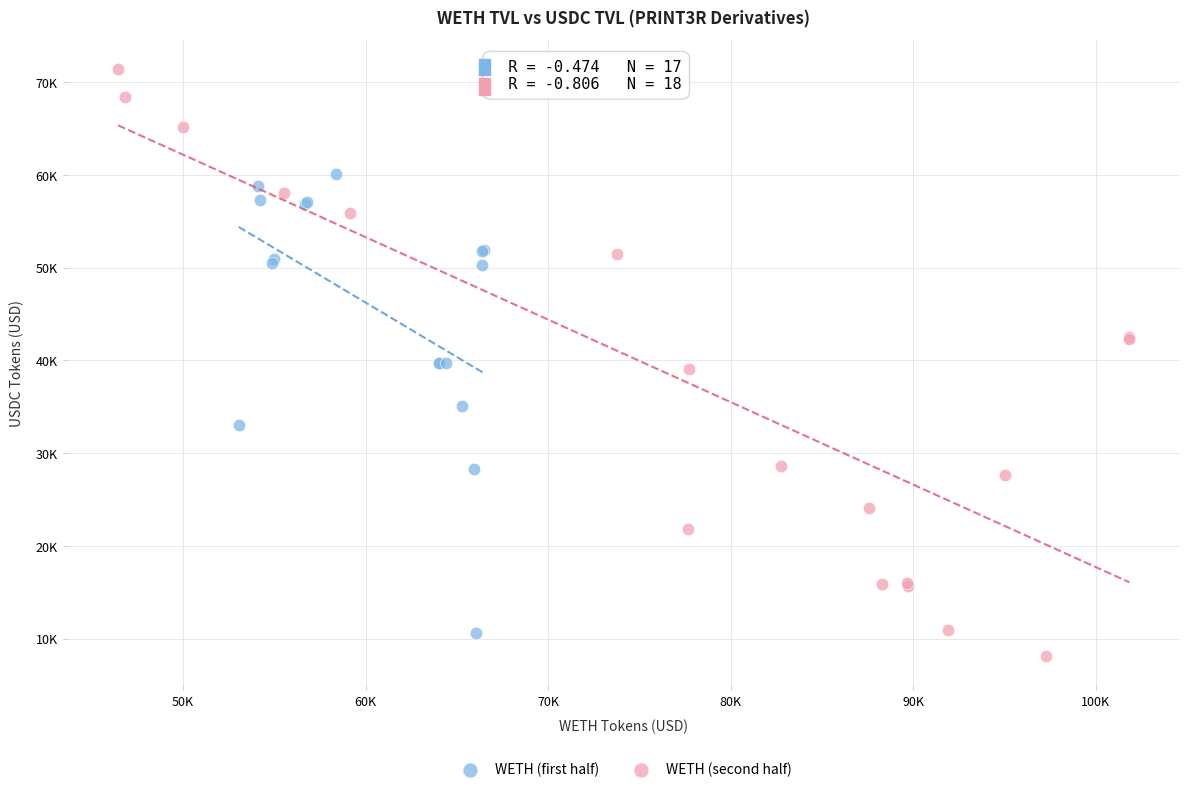

Which series reaches the minimum Y coordinate?

WETH (second half)